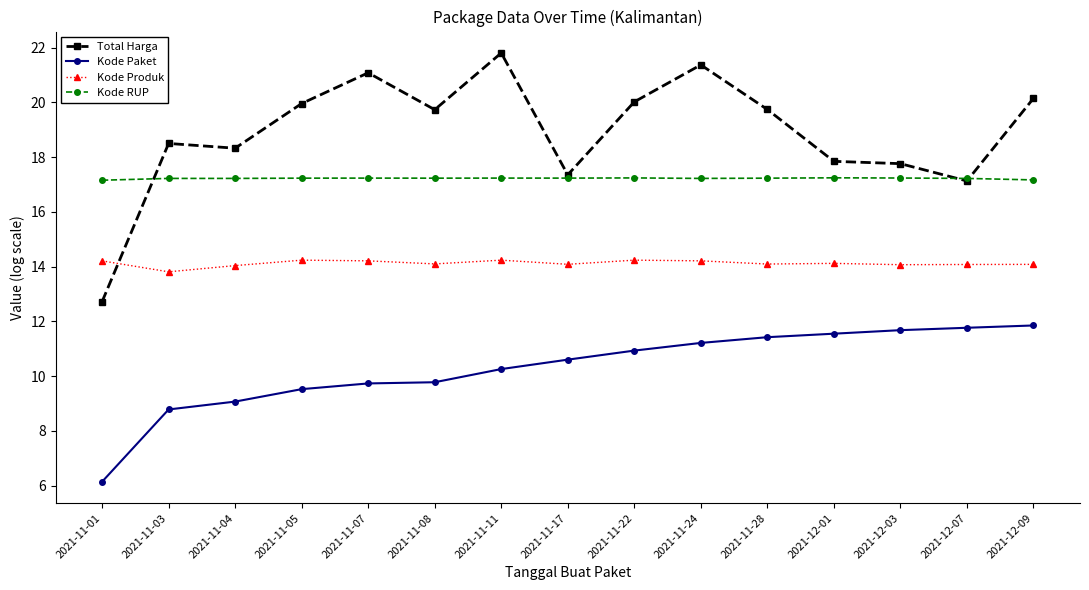

What is the label of the 9th point from the right?

2021-11-11